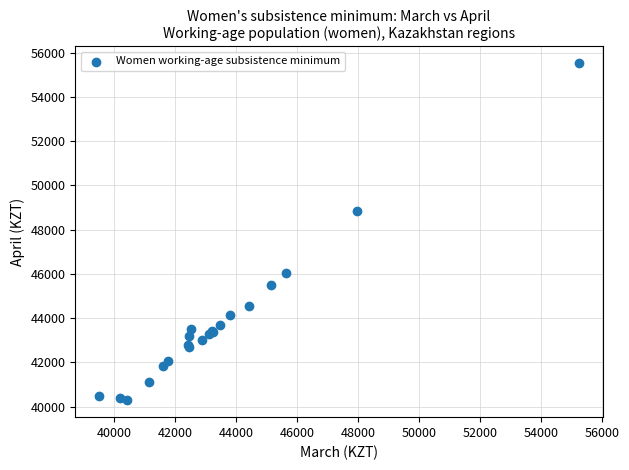

What Y value in the scatter plot is closest to 47903?

48840